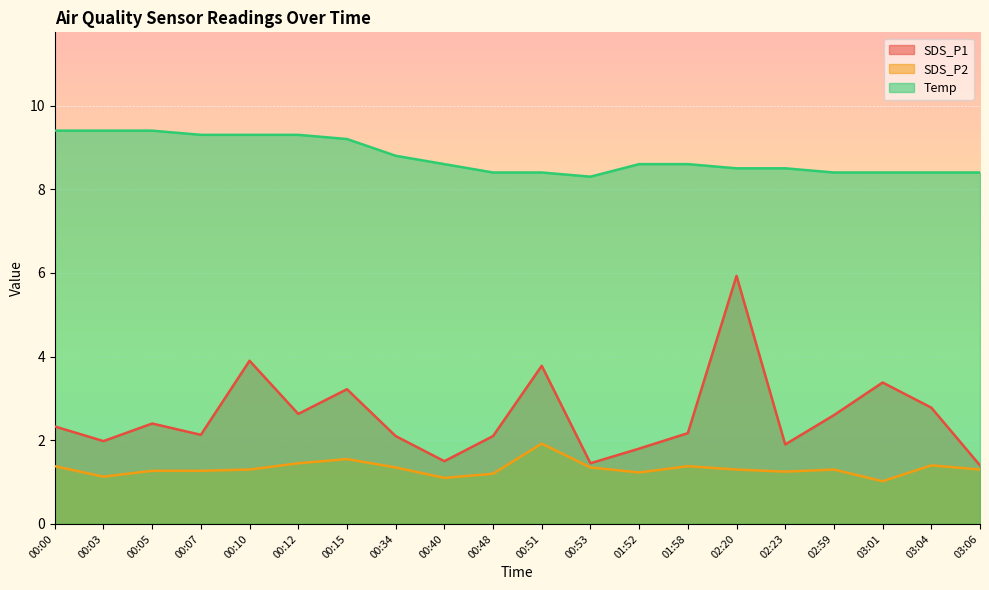

Where is the first local minimum for SDS_P2?

00:03